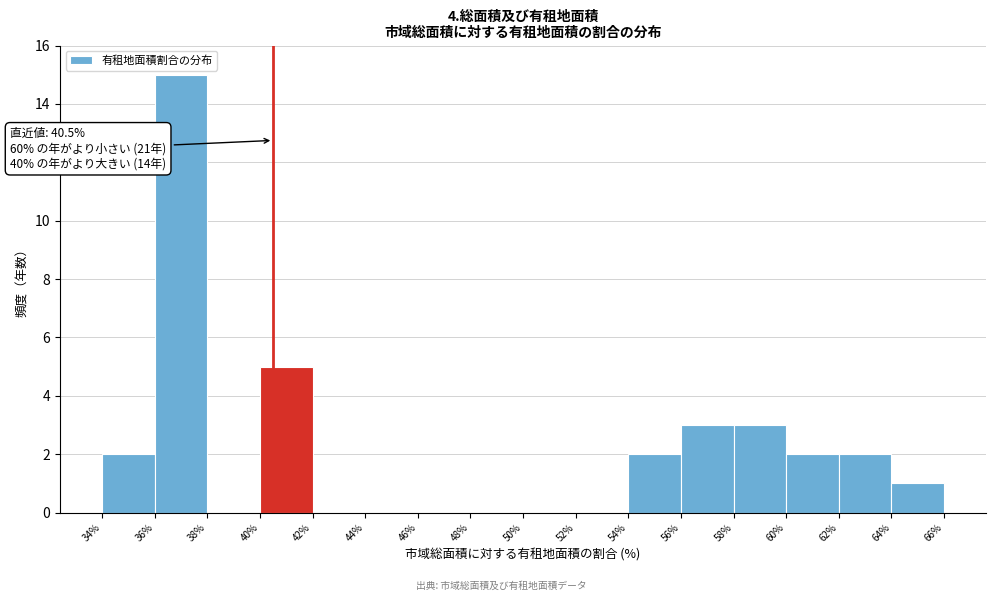

Which range on the x-axis has the tallest bar?

36% to 38%